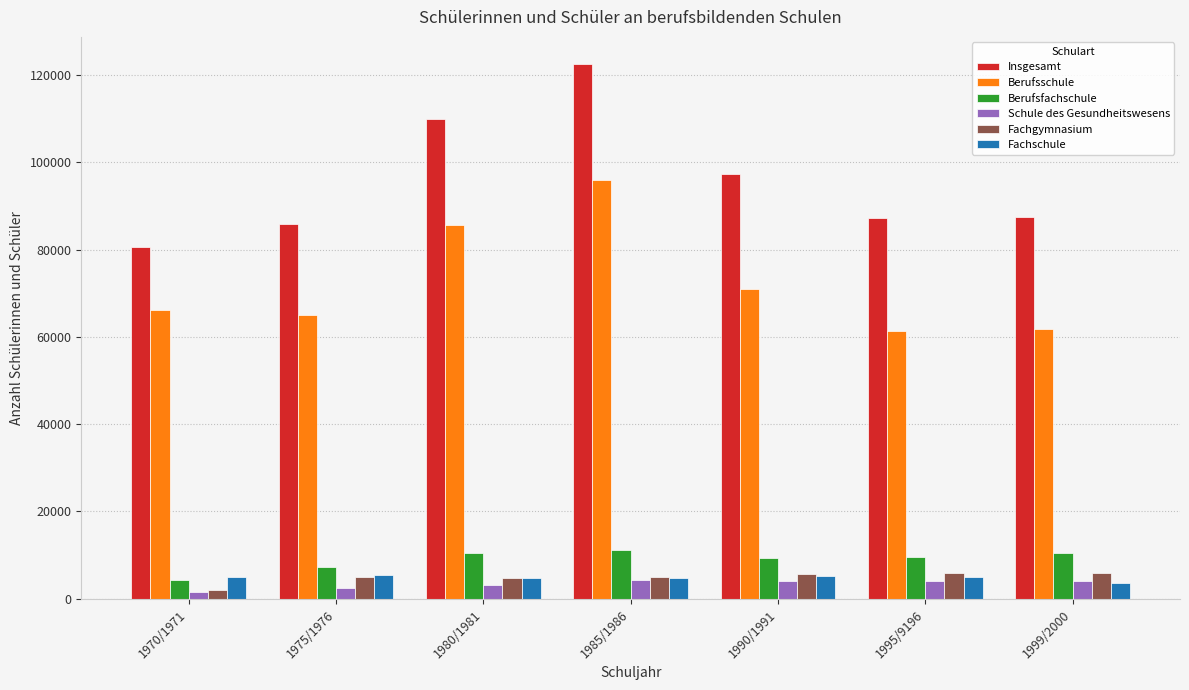

Which series has the widest spread of values?

Insgesamt